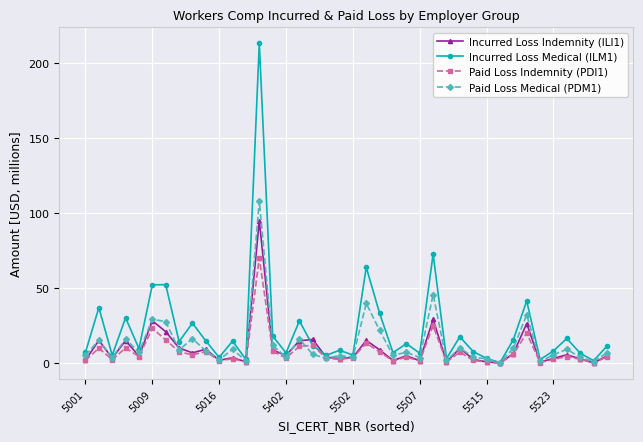

True or false: Incurred Loss Indemnity (ILI1) and Paid Loss Medical (PDM1) cross at least once.

True